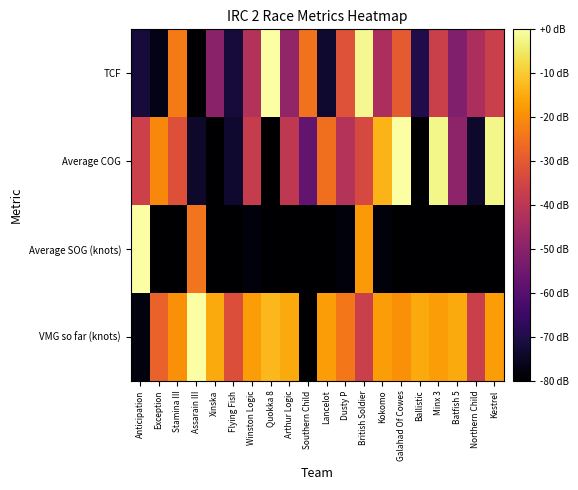

At which category is the sum across all series the highest?

British Soldier